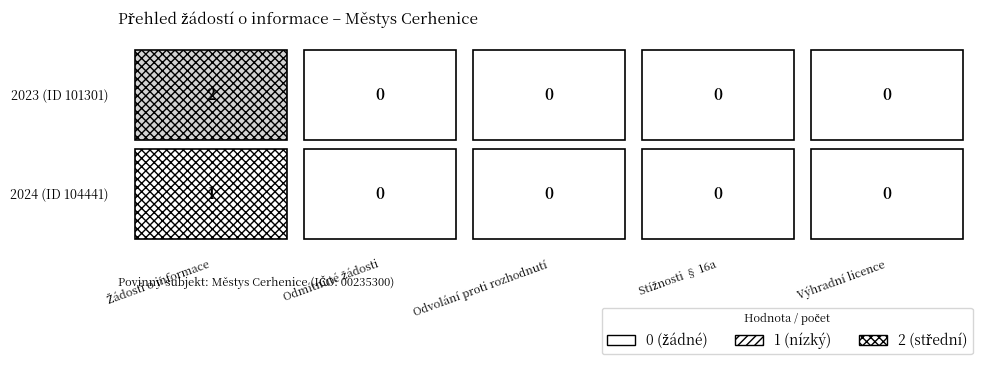

Reading left to right, list all the values displayed in this chart.

Počet podaných žádostí o informace: 1	2
Počet odmítnutých žádostí o informace: 0	0
Počet podaných odvolání proti rozhodnutí: 0	0
Počet stížností podaných podle § 16a: 0	0
Počet poskytnutých výhradních licencí: 0	0